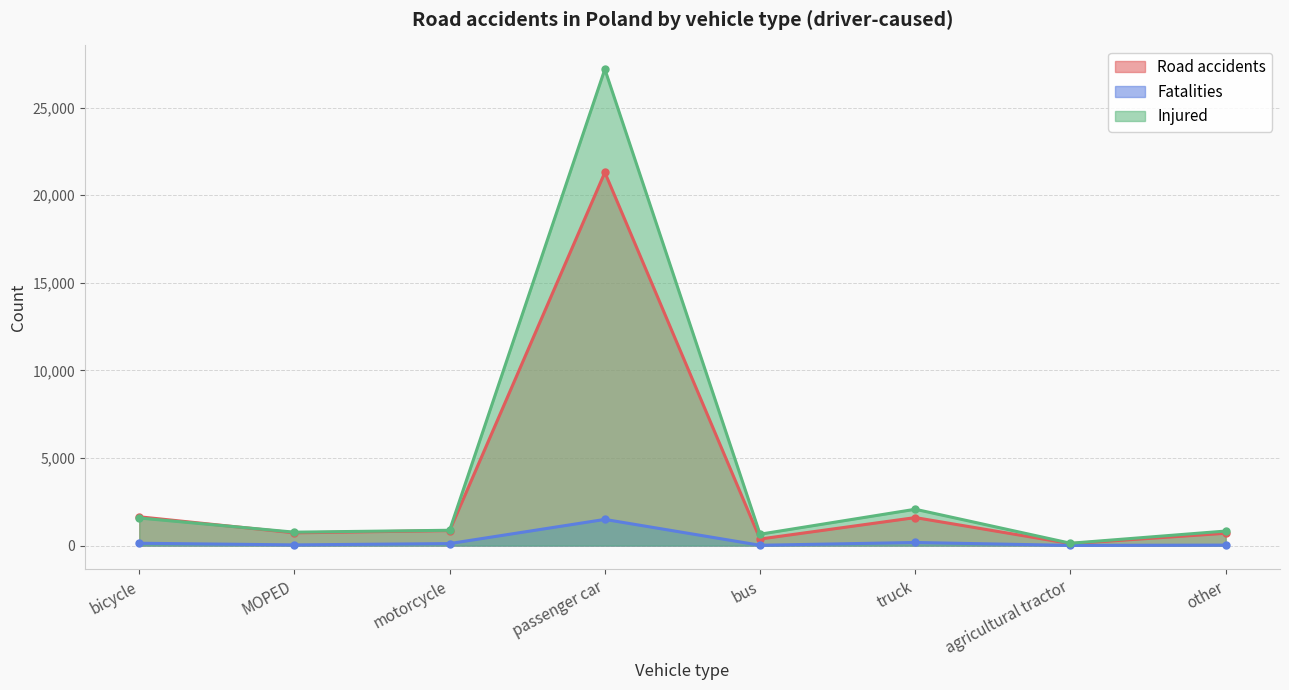

Reading left to right, list all the values displayed in this chart.

Road accidents: 1644	726	855	21299	373	1598	110	702
Fatalities: 133	39	114	1493	18	176	10	27
Injured: 1574	765	874	27189	649	2073	133	829